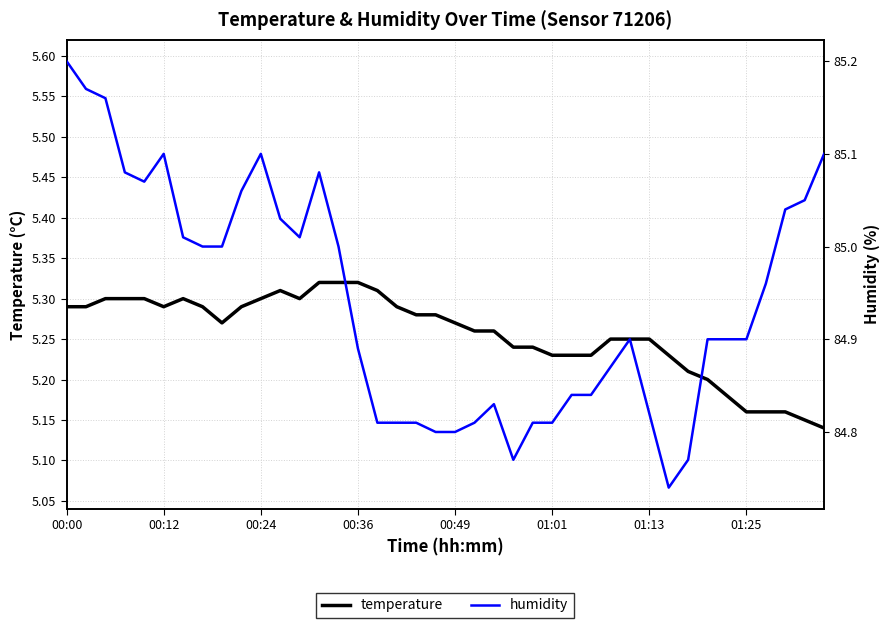

Which series has the largest total across all categories?

humidity